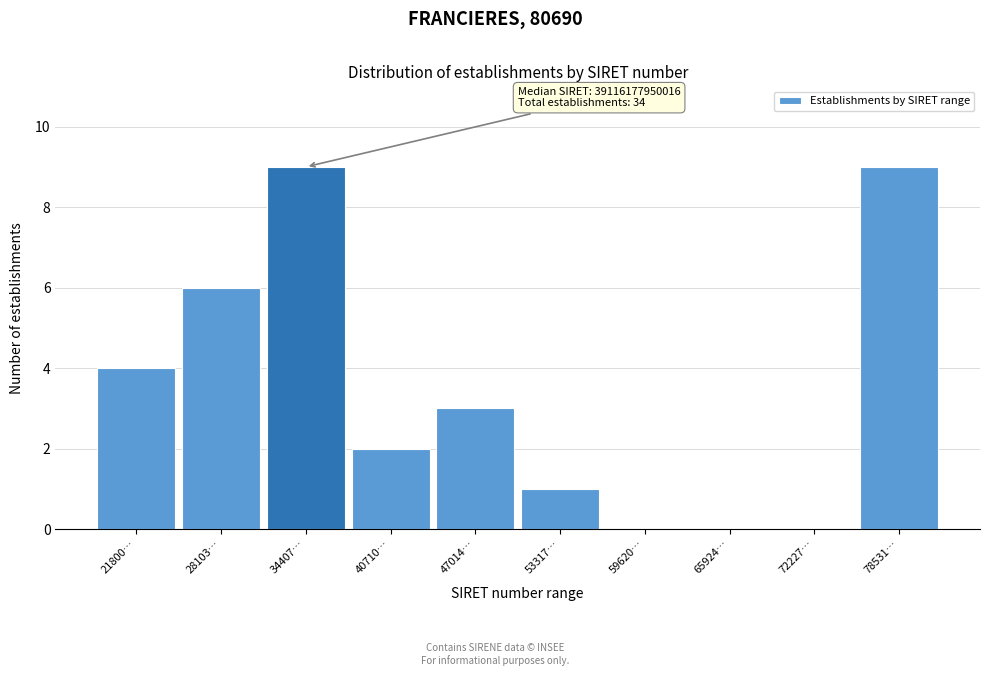

Reading left to right, extract all data points from this chart.

21800…=4	28103…=6	34407…=9	40710…=2	47014…=3	53317…=1	59620…=0	65924…=0	72227…=0	78531…=9